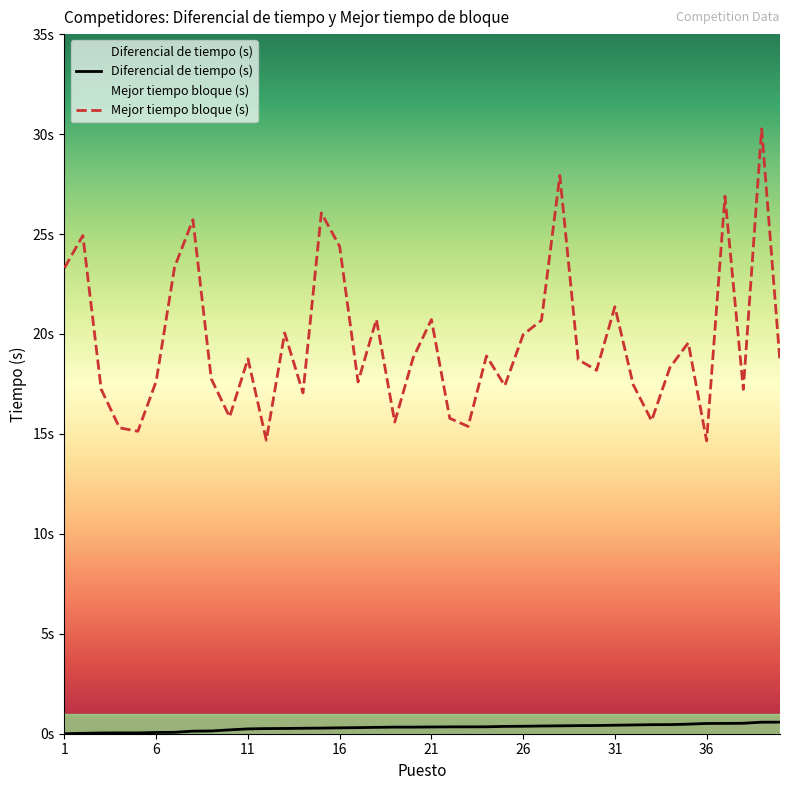

At 37, list the series in order from smallest to largest.

Tiempo diferencial (s), Mejor tiempo bloque (s)